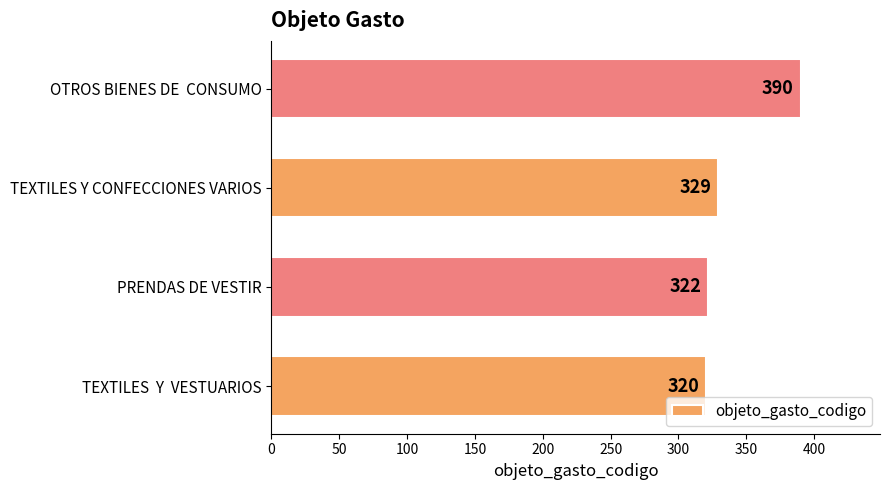

Count the number of data series in this chart.

1